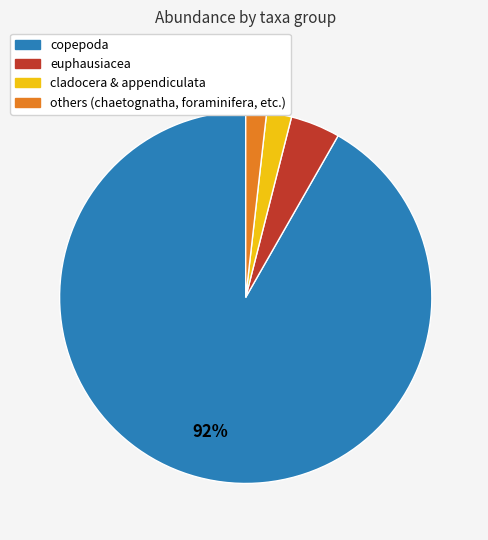

To the nearest percent, what percentage of the pie is copepoda?

92%